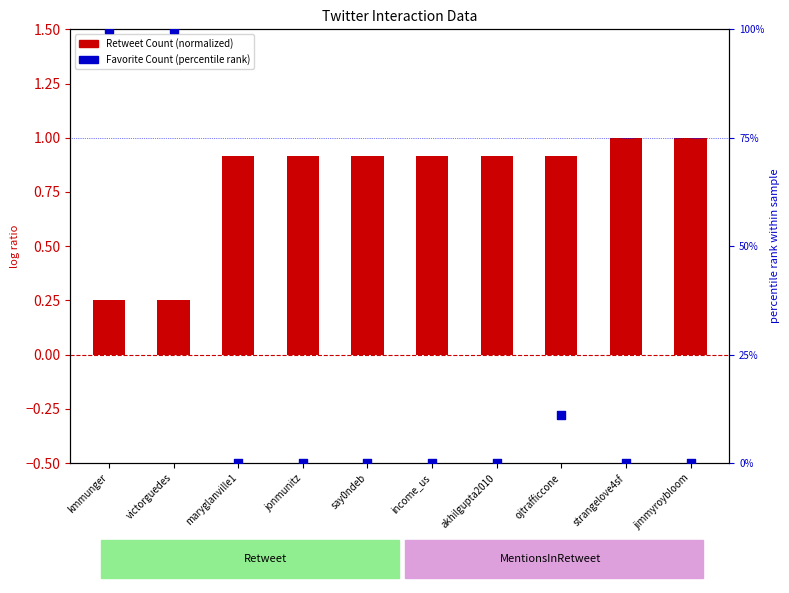

Which series reaches the minimum Y coordinate?

Favorite Count (percentile rank)